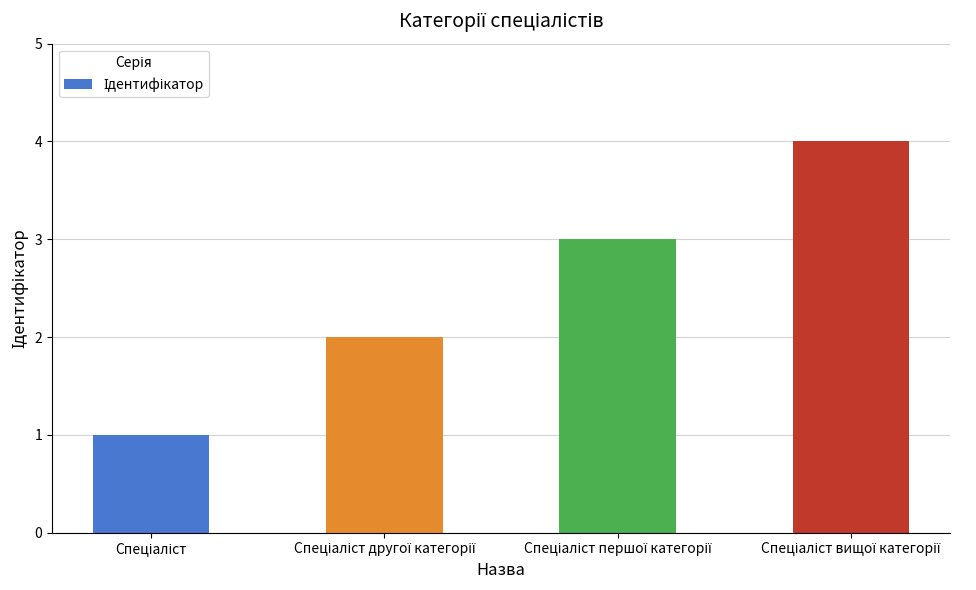

What is the difference between the maximum and minimum values?

3